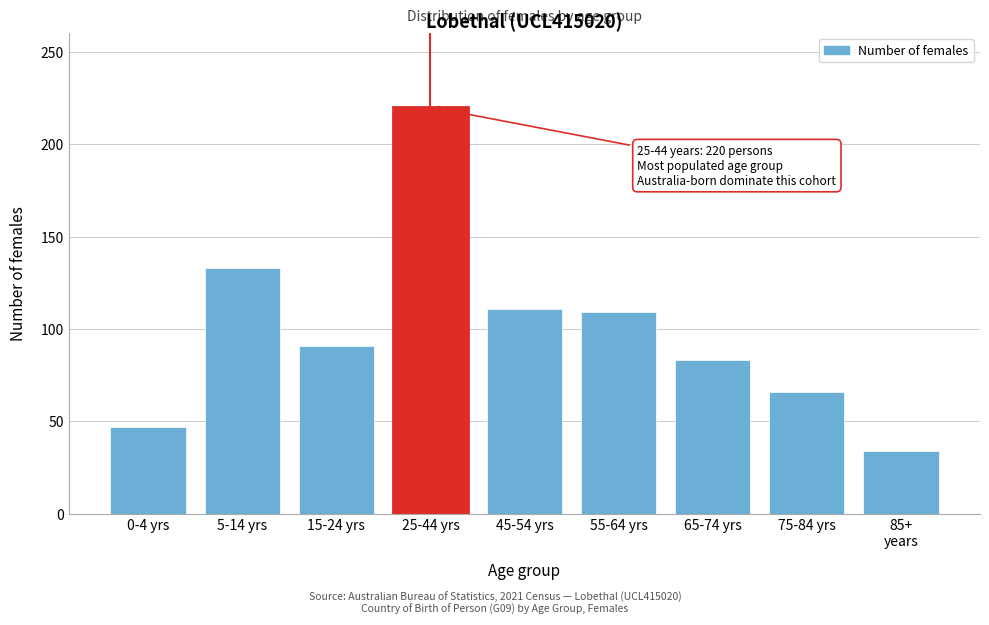

Reading left to right, list all the values displayed in this chart.

47	133	91	220	111	109	83	66	34